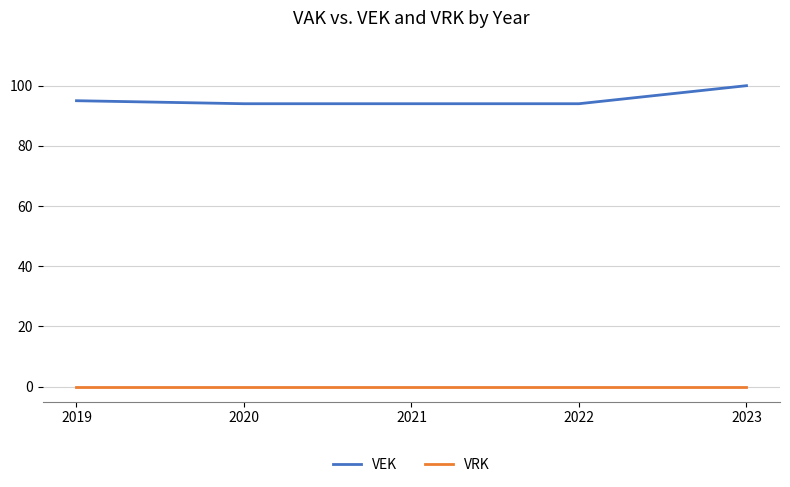

True or false: VEK has a value of 95 at 2019.

True